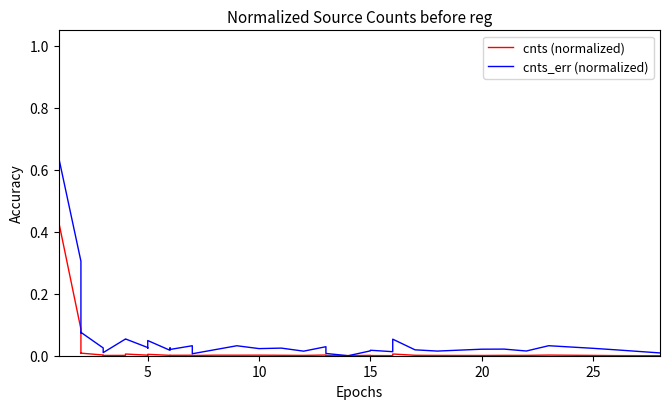

What are all the series names shown in the legend?

cnts (normalized), cnts_err (normalized)